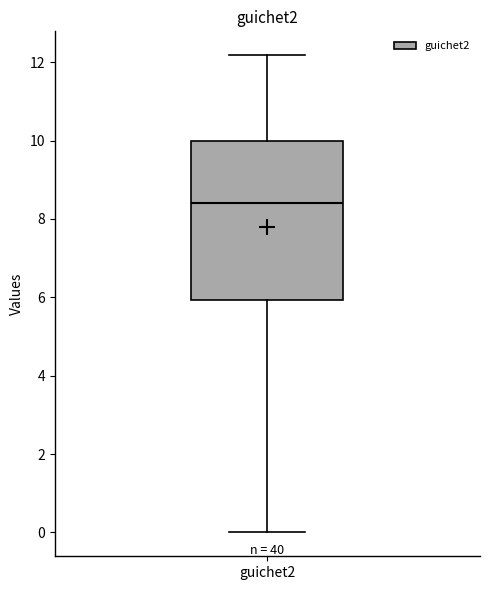

Transcribe this box plot: give where the median line is, the range the box spans, and where the two whiskers end, as read against the y-axis. The values are not printed on the chart, so give them approximately, as read against the axis.

median 8.4, box 6.0 to 10.0, whiskers 0.0 to 12.2